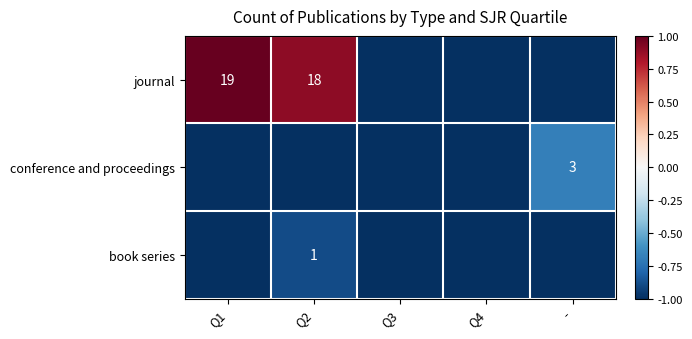

How many distinct data groups are displayed?

3